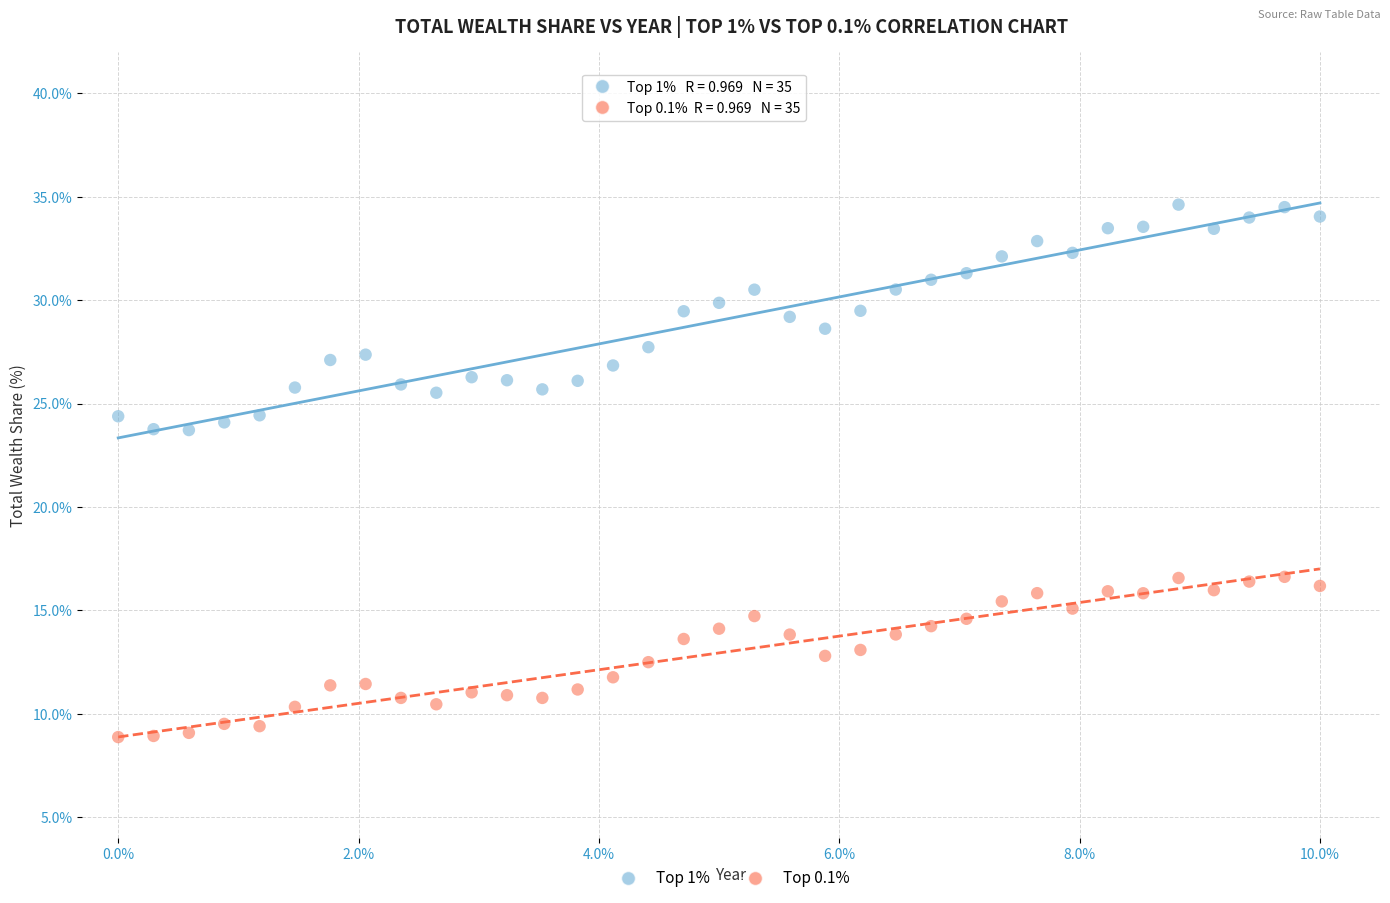

Across all data points, what is the range of X values (max minus min)?

10.0